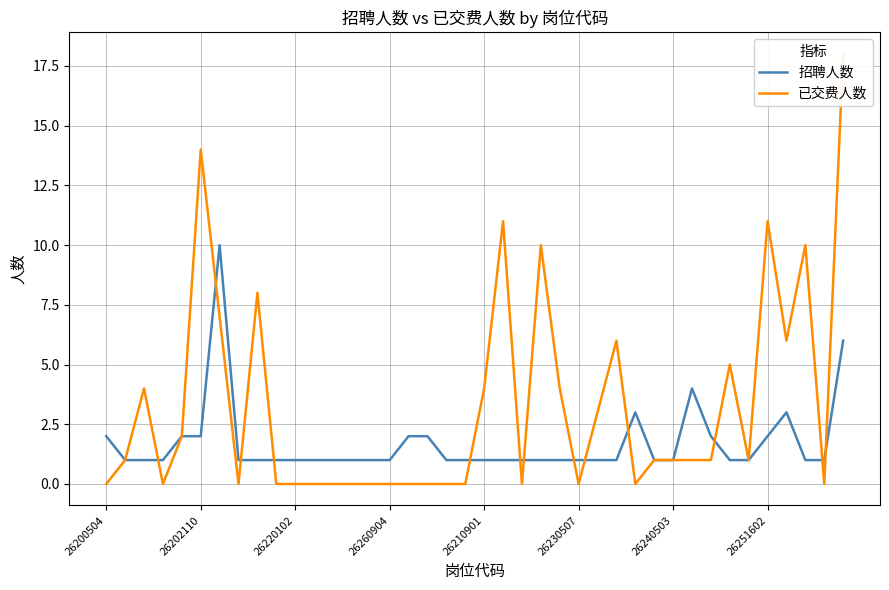

What is the difference between the second highest and minimum values in the 已交费人数 series?

14